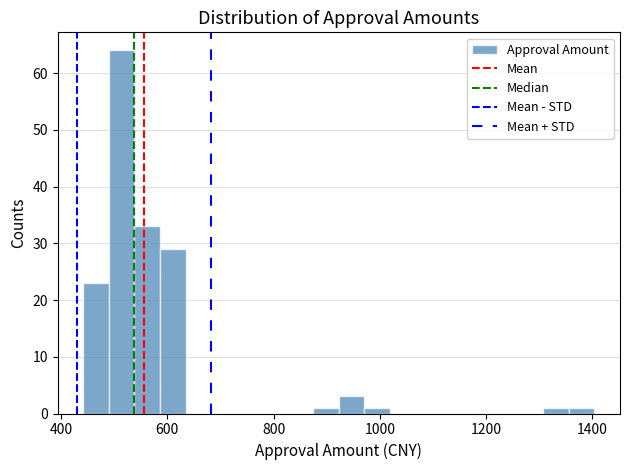

Around what value on the x-axis is the tallest bar? Give the approximate position of its centre, as read against the axis.

520